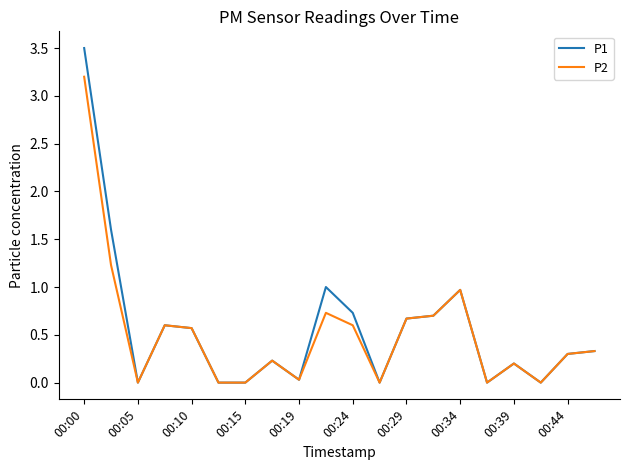

Which series has the widest spread of values?

P1